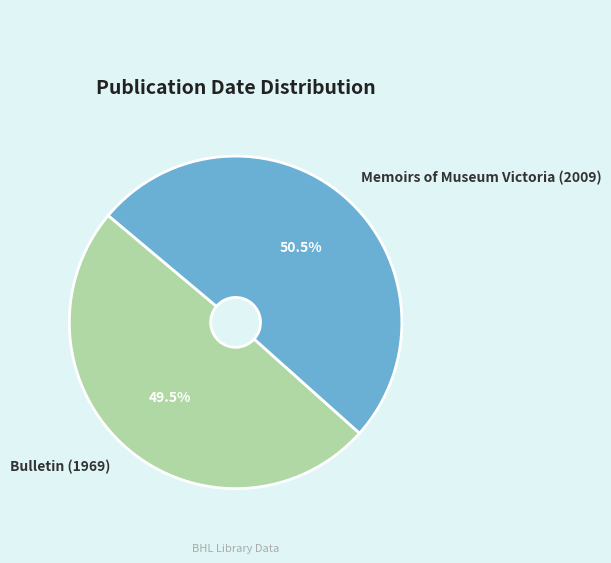

Which has a higher value, Bulletin (1969) or Memoirs of Museum Victoria (2009)?

Memoirs of Museum Victoria (2009)